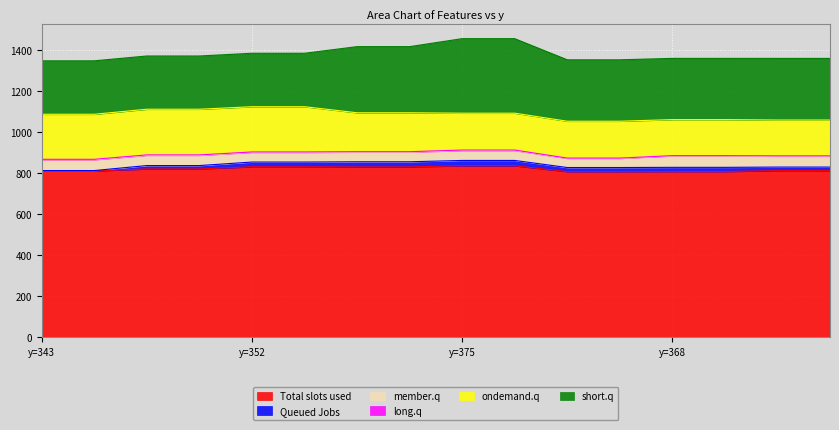

Is it true that Total slots used equals 836.8 at y=375?

True